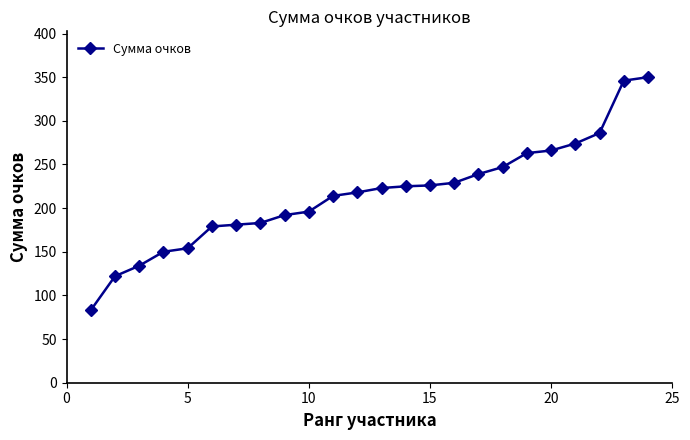

What is the difference between the maximum and second lowest values?

228